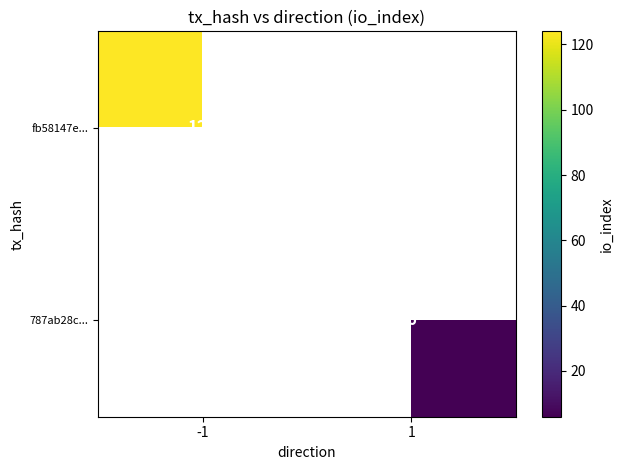

What is the greatest value displayed?

124.0